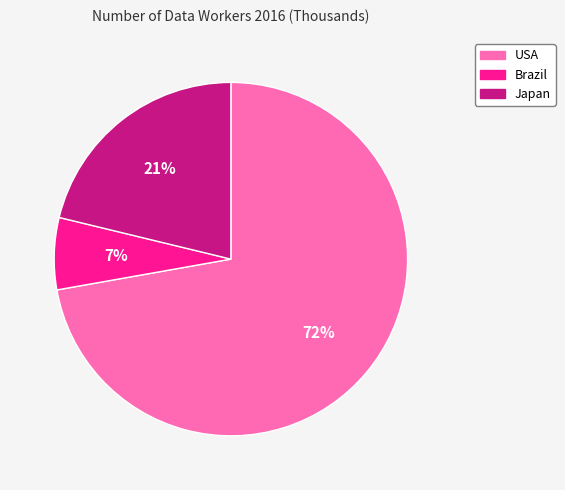

Rank the categories by value from lowest to highest.

Brazil, Japan, USA